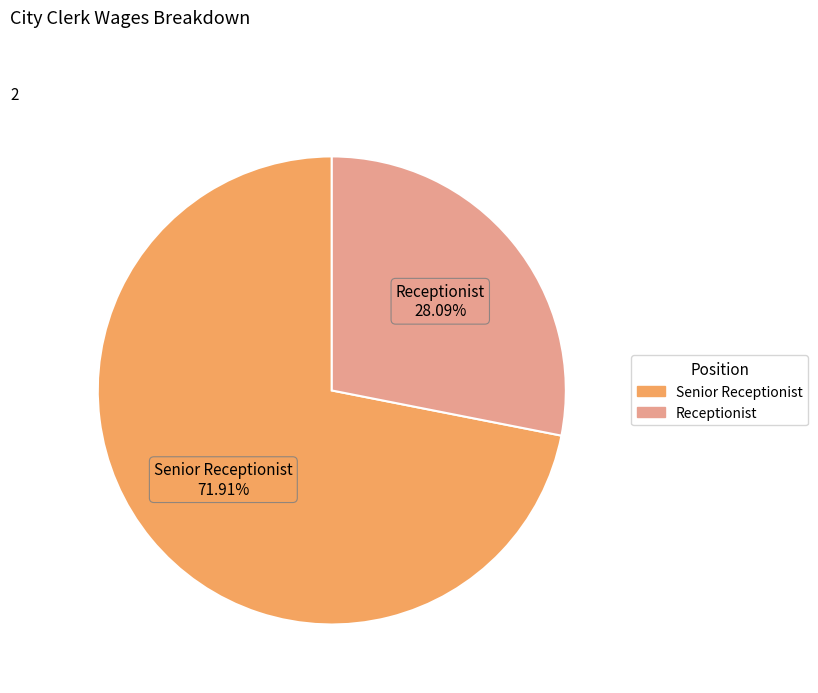

To the nearest percent, what portion does Senior Receptionist represent?

72%